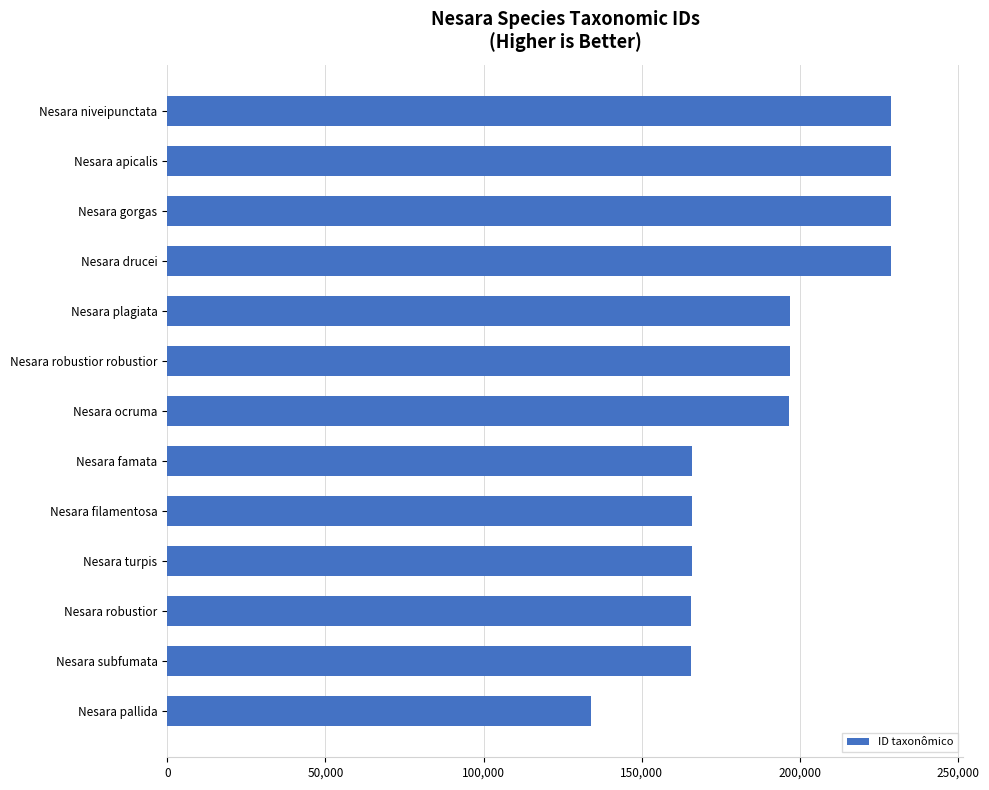

How many distinct data groups are displayed?

1